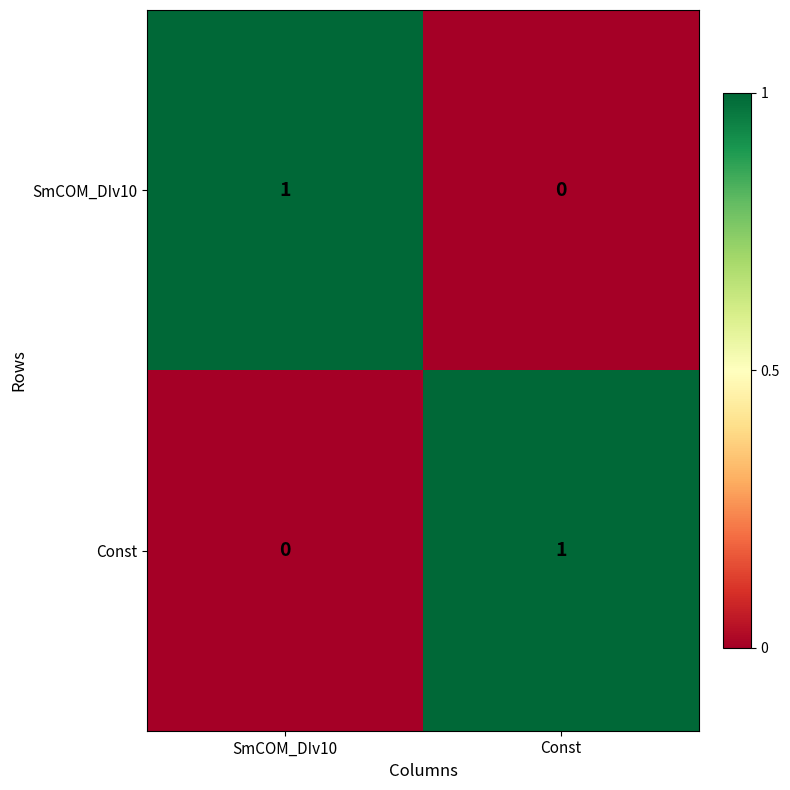

Which category has the highest value in the Const series?

Const